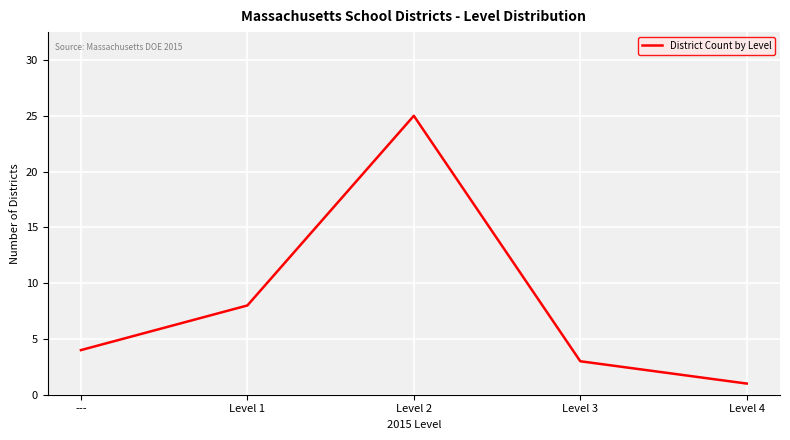

True or false: the data shows 25 at Level 2.

True